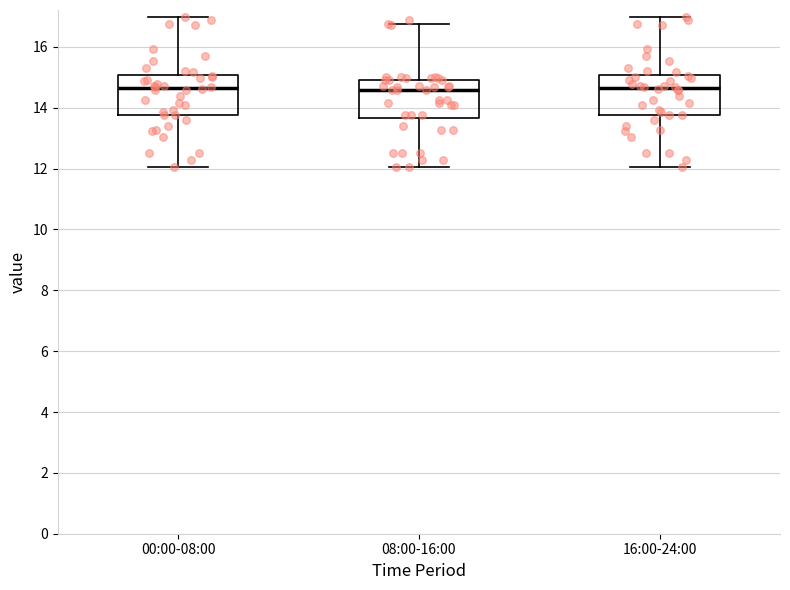

Reading left to right, transcribe this box plot: for each box, give where its median line is, the range the box spans, and where its two whiskers end, as read against the y-axis. The values are not printed on the chart, so give them approximately, as read against the axis.

00:00-08:00: median 14.6, box 13.8 to 15.0, whiskers 12.0 to 17.0
08:00-16:00: median 14.6, box 13.6 to 15.0, whiskers 12.0 to 16.8
16:00-24:00: median 14.6, box 13.8 to 15.0, whiskers 12.0 to 17.0